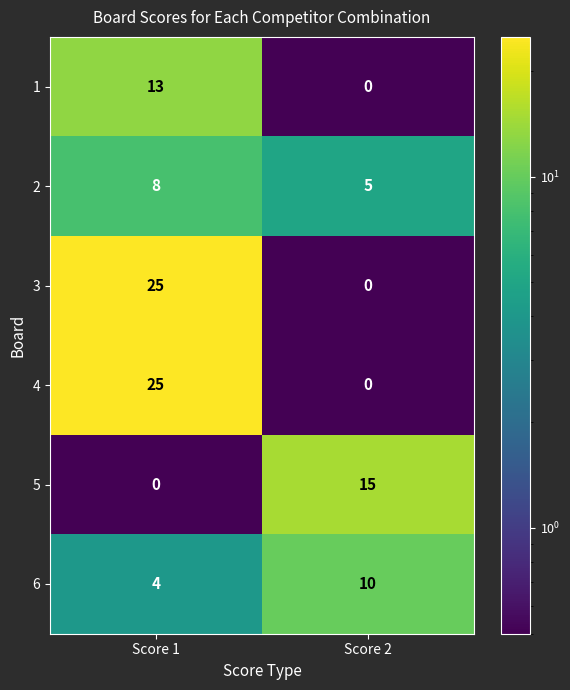

At which label is 1 closest to 6?

Score 2